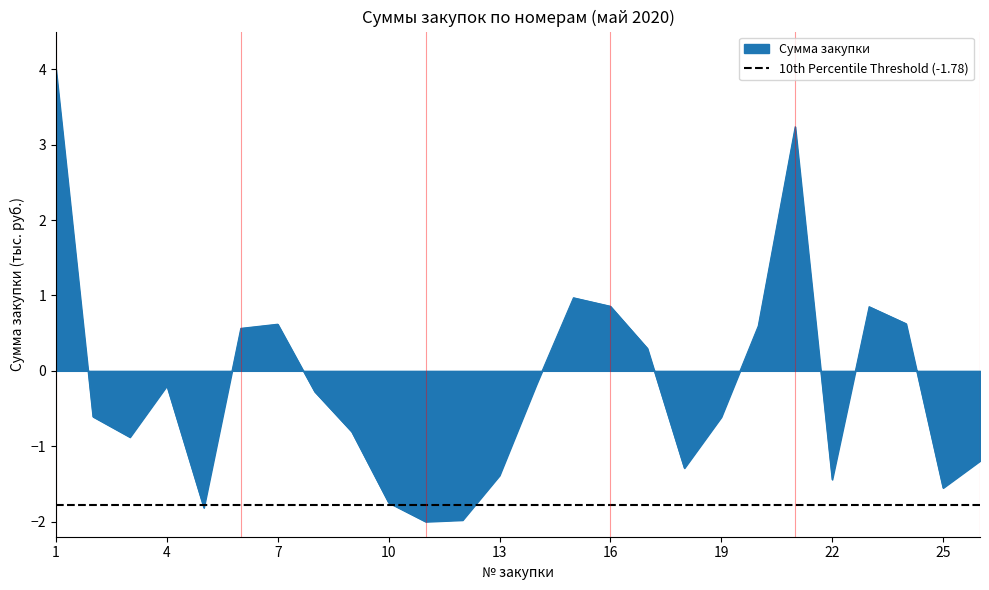

What is the average value?

-0.2